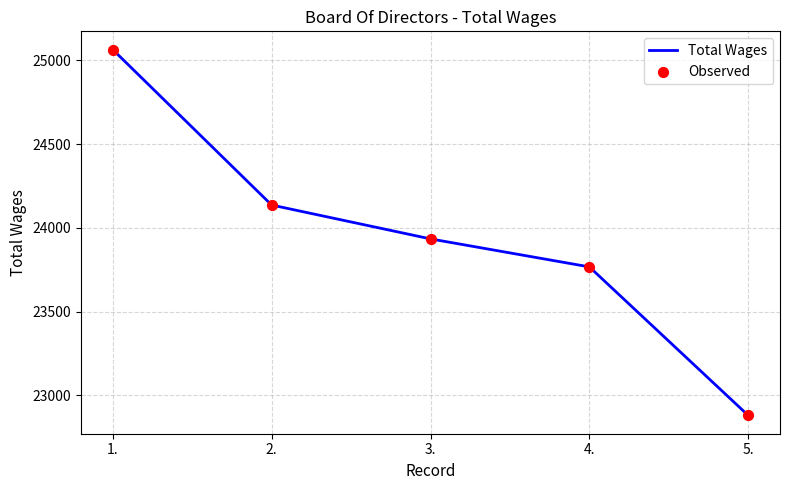

Which has a higher value, 3. or 4.?

3.